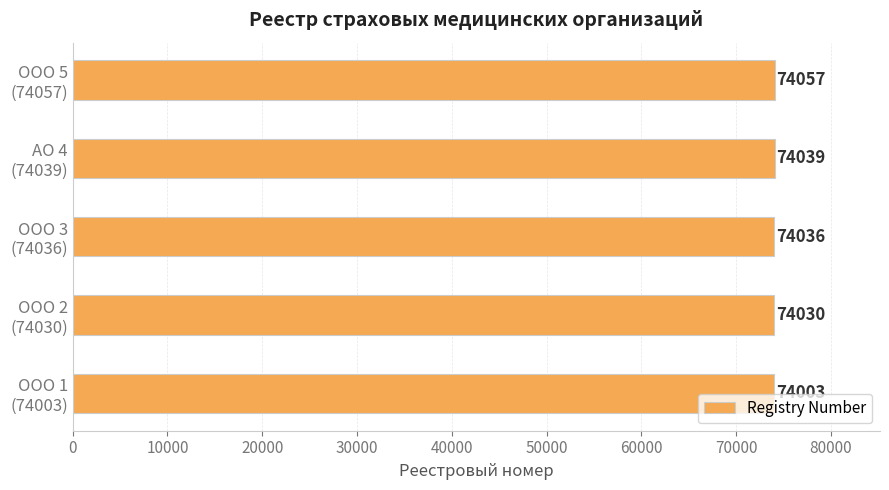

What is the sum of all values?

370165